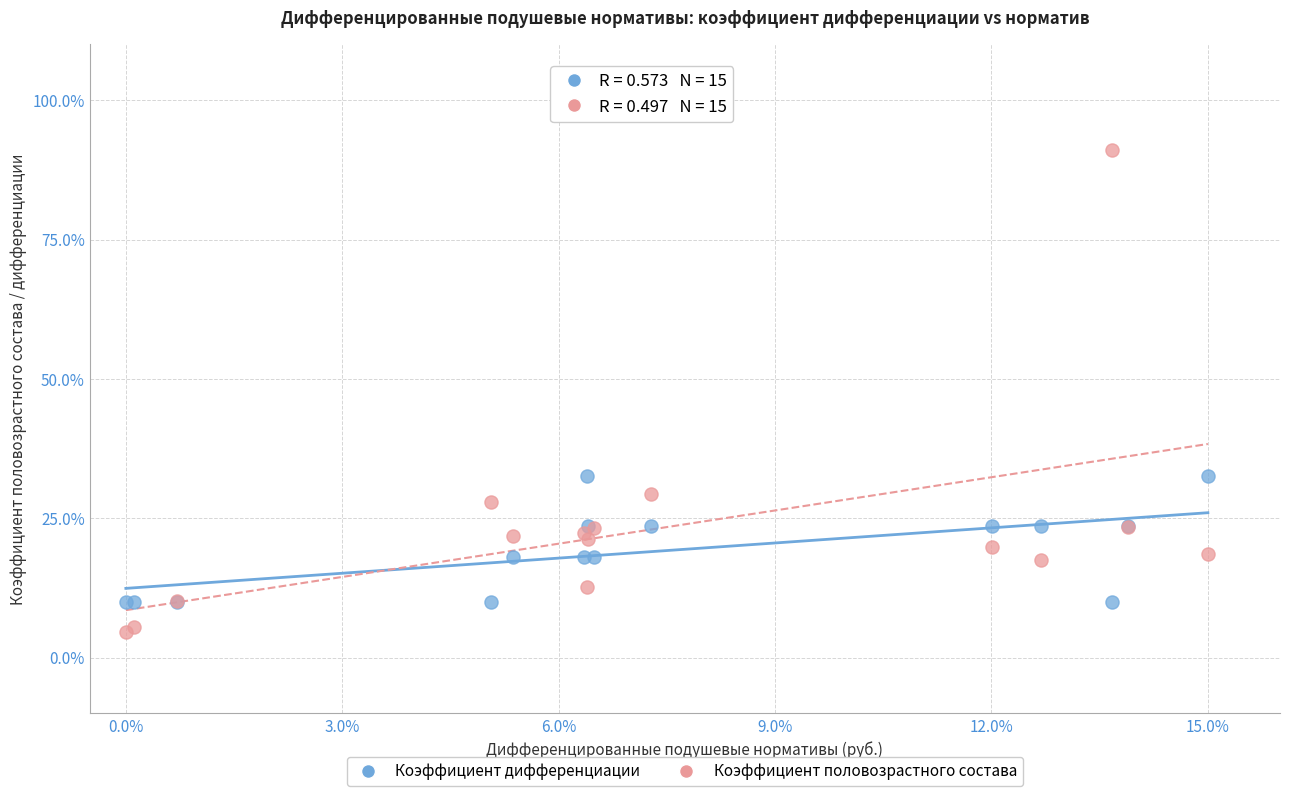

Which series contains the highest Y value?

Коэффициент половозрастного состава